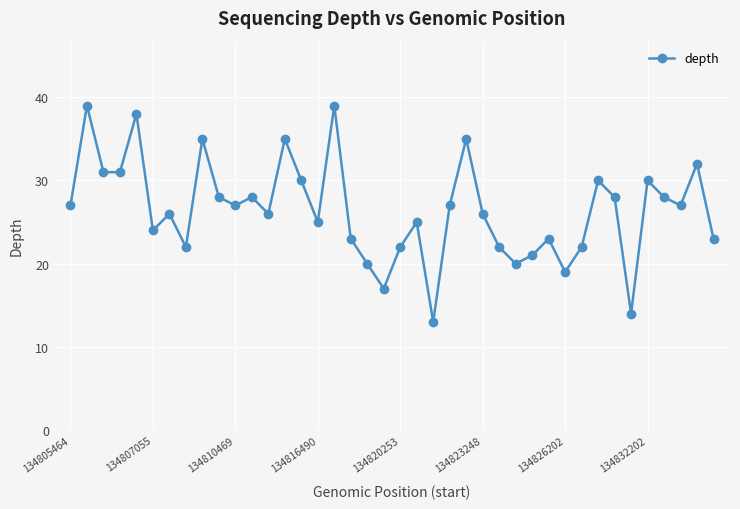

How many interior local peaks (higher than both neighbors) does the data have?

13